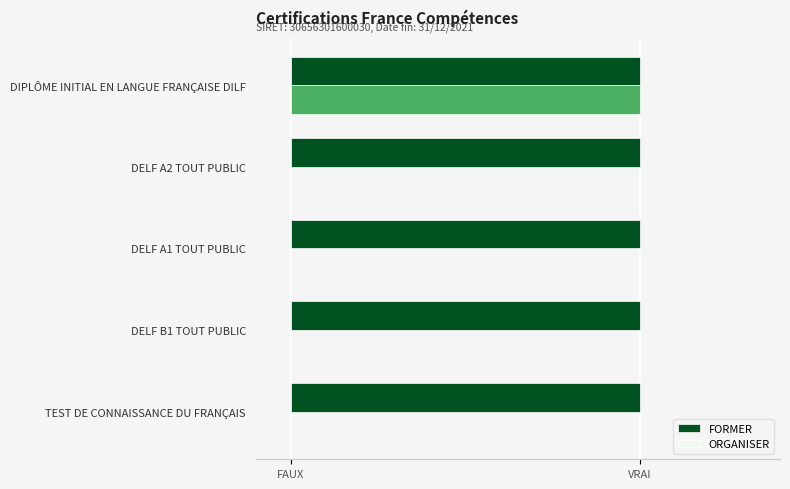

List the series in order of their peak value, lowest first.

FORMER, ORGANISER